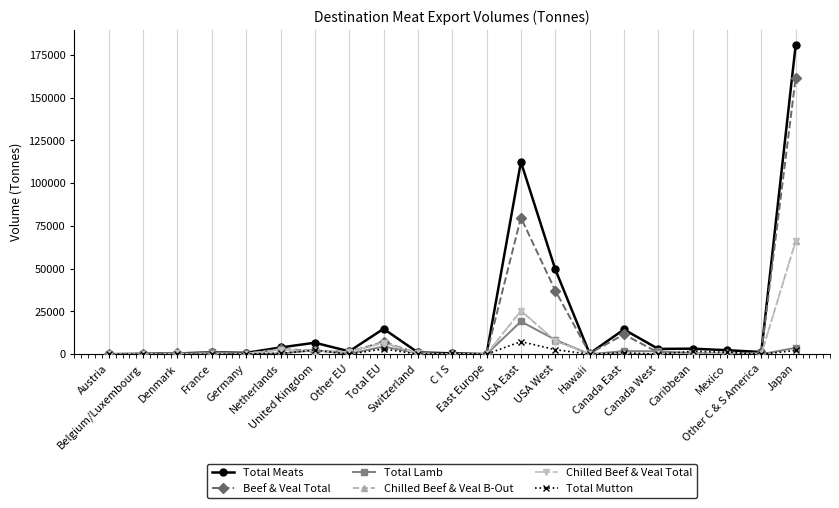

Which series has the widest spread of values?

Total Meats